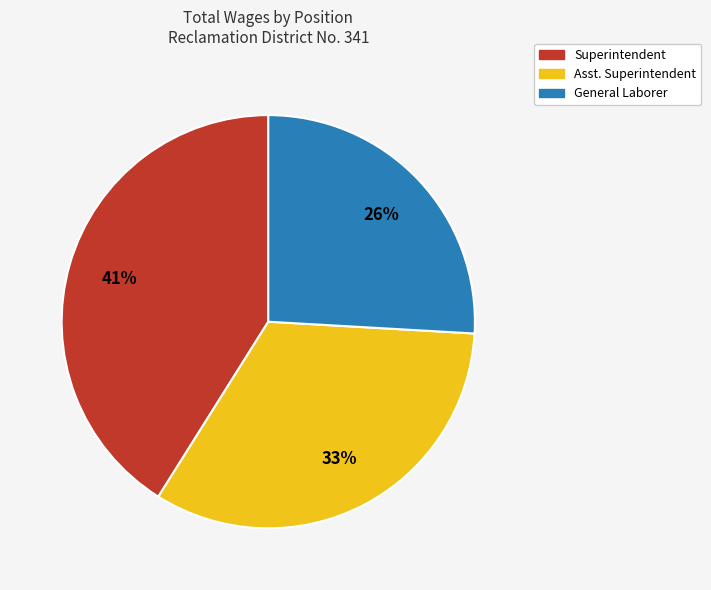

How many segments does this pie chart have?

3